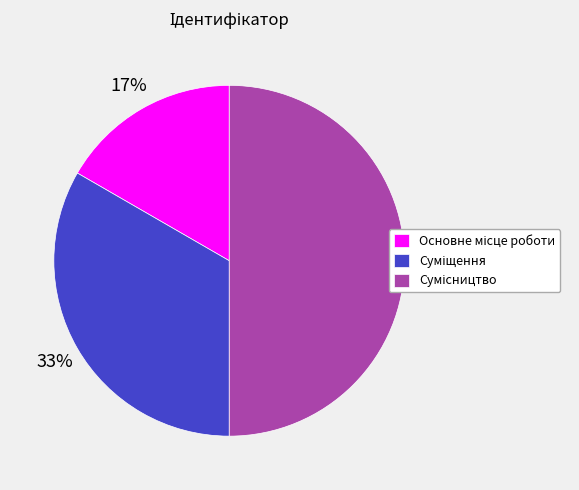

To the nearest percent, what is the difference between the largest and smallest slice percentages?

33%